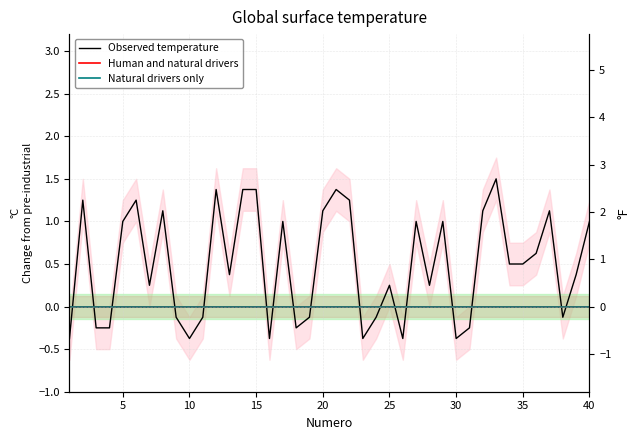

Is the value of Observed temperature at 27 greater than the value of Natural drivers only at 21?

Yes